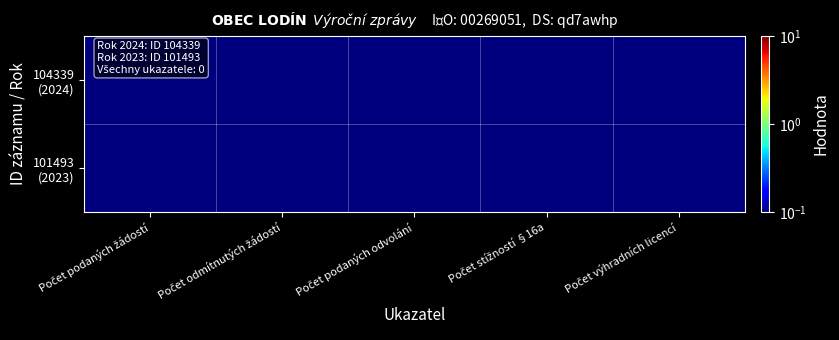

How many series are shown in this chart?

2